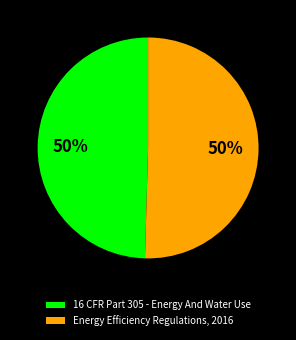

What is the ratio of the value at Energy Efficiency Regulations, 2016 to the value at 16 CFR Part 305 - Energy And Water Use?

1.0